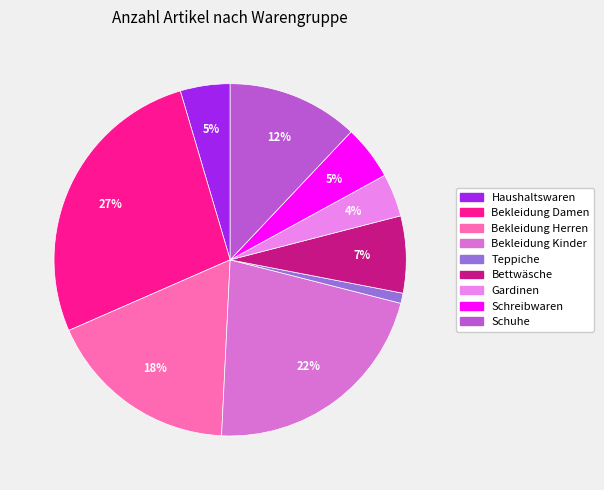

What is the largest slice in the pie chart?

Bekleidung Damen